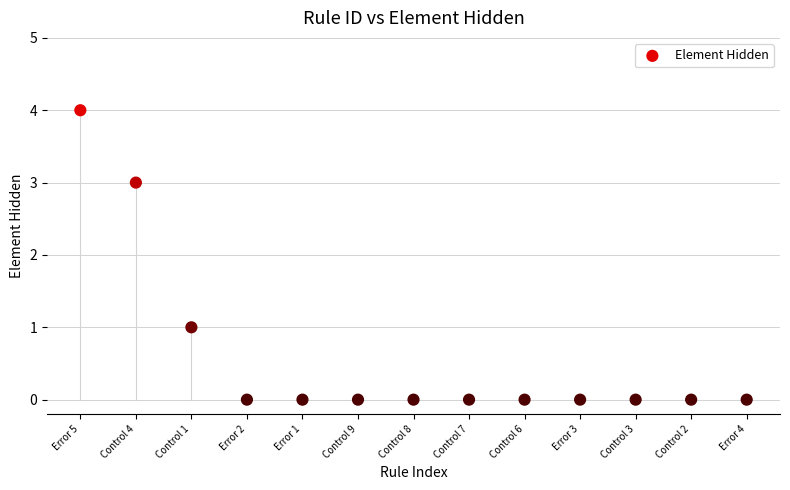

What is the range of Y values (max minus min)?

4